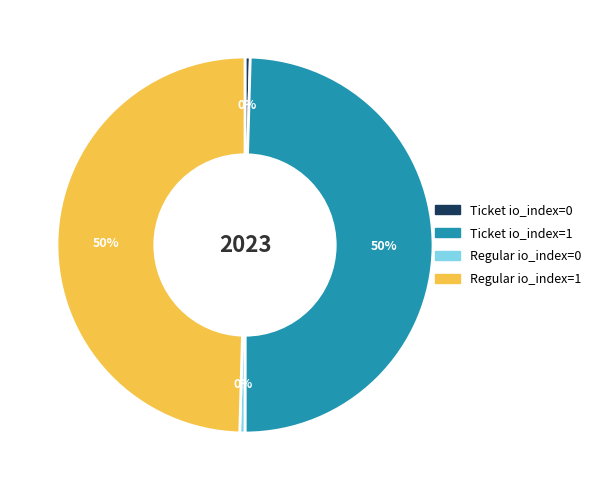

Is Ticket io_index=0 the majority of the pie?

No